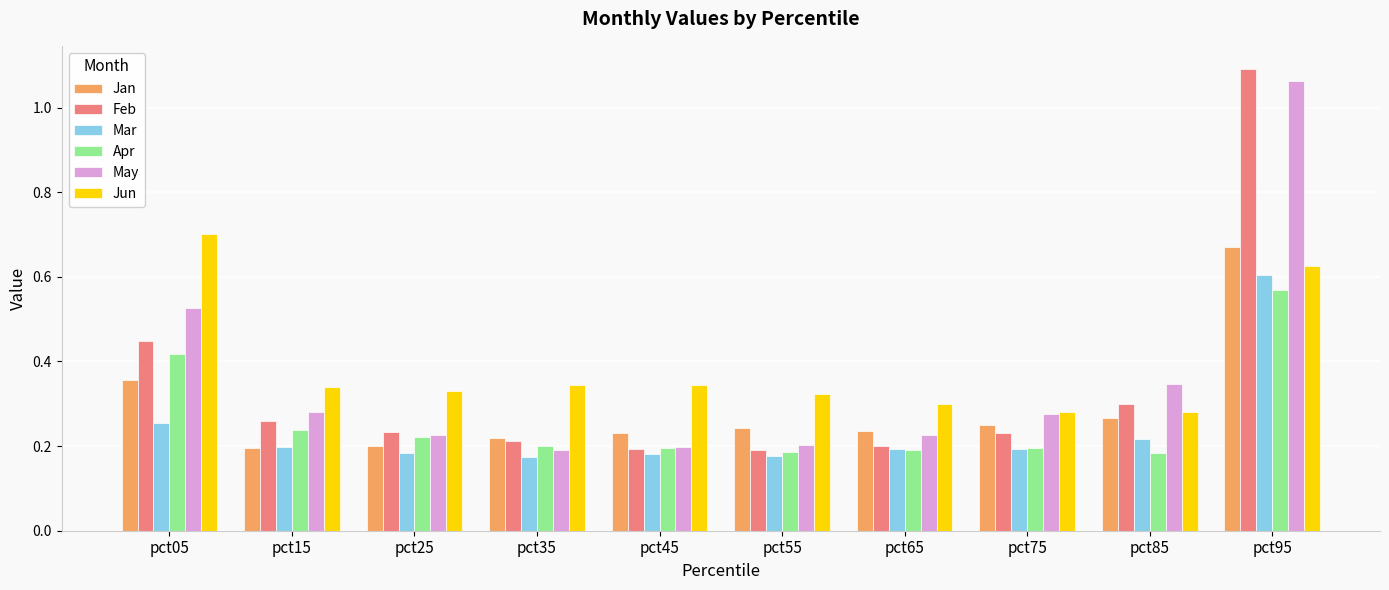

Which series has the widest spread of values?

Feb